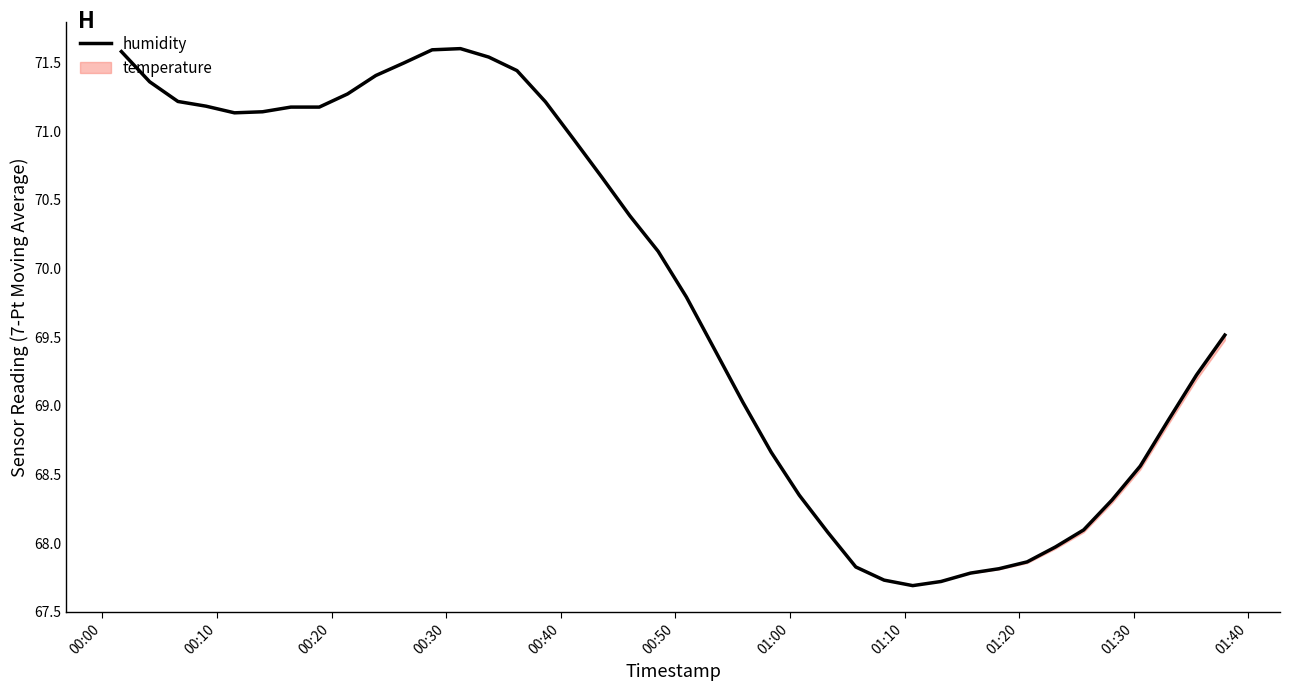

At which label does the data first exceed 70?

00:00